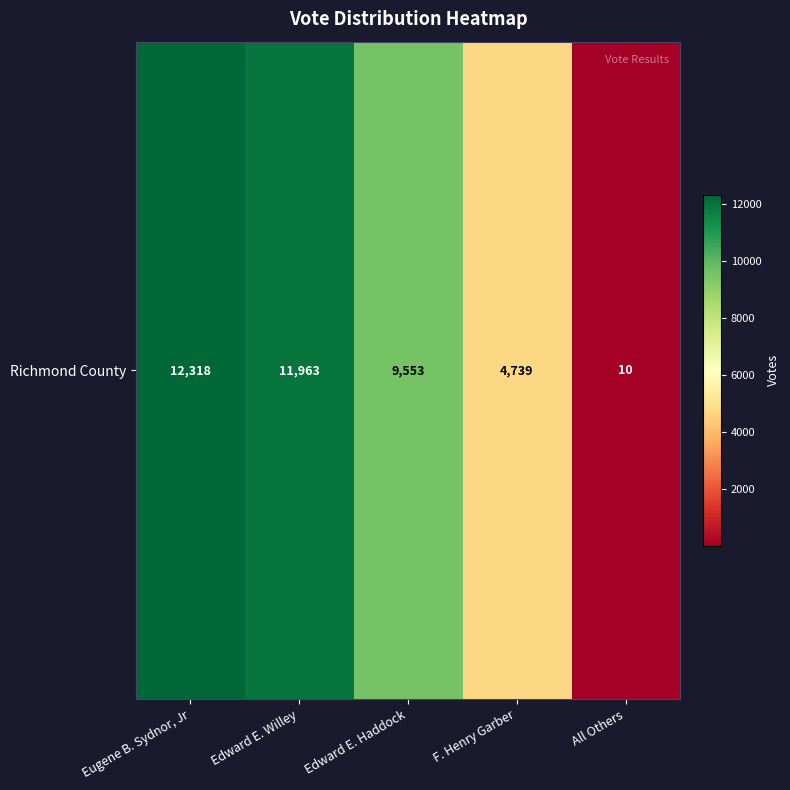

What is the sum of the values at Edward E. Willey and F. Henry Garber?

16702